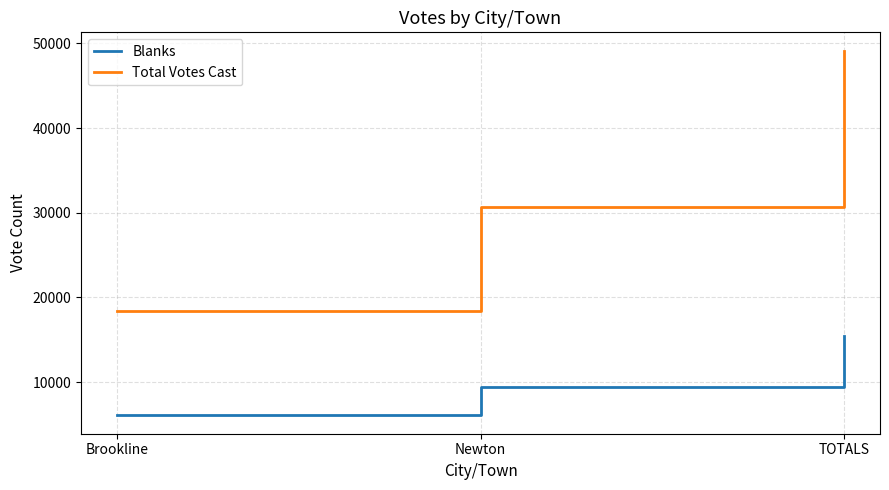

At which label is Total Votes Cast closest to 33787?

Newton